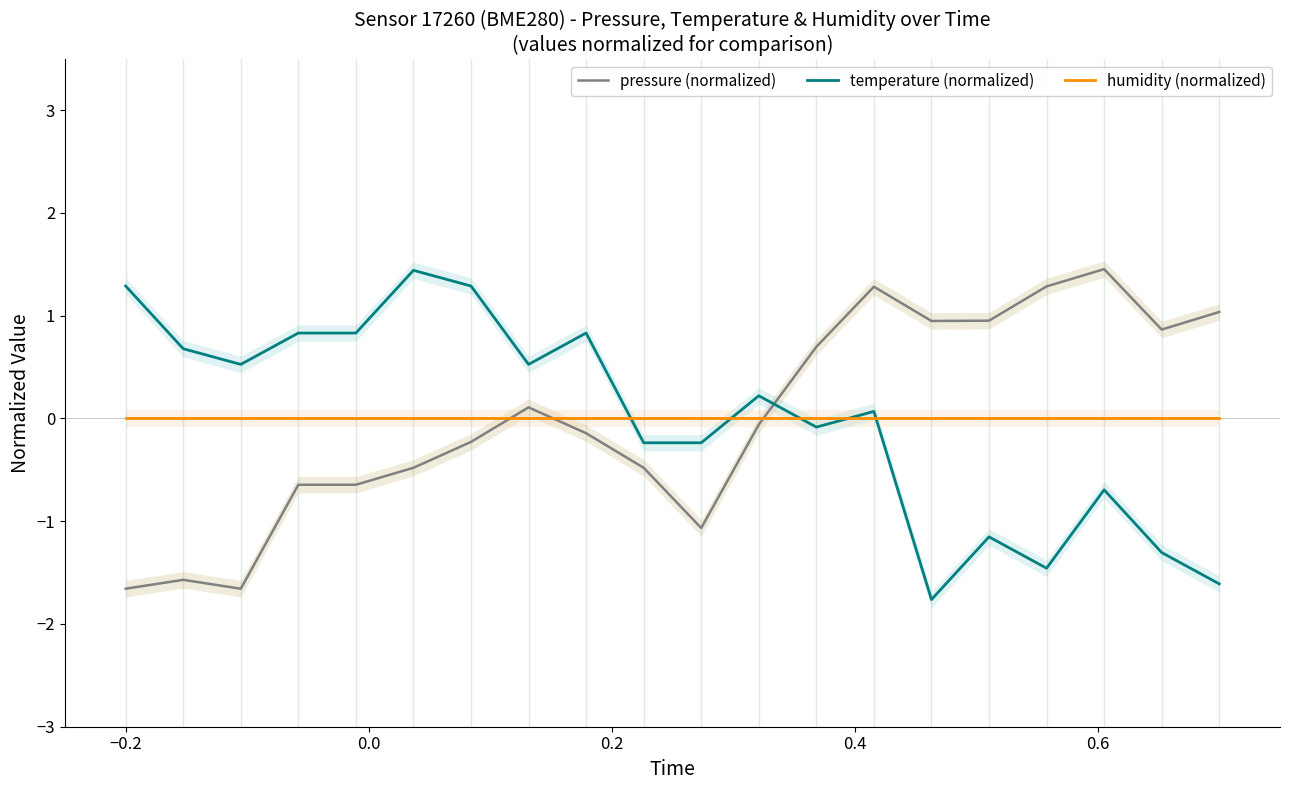

Count the number of data series in this chart.

3